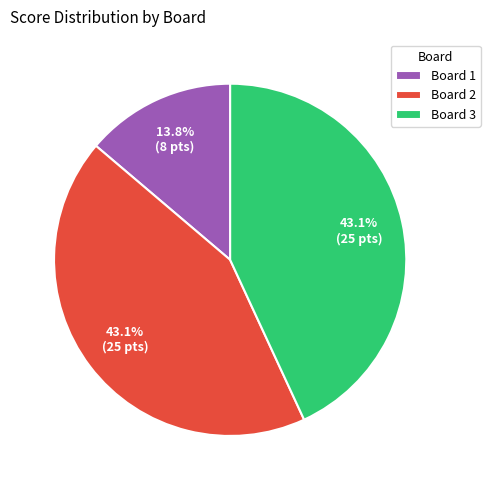

To the nearest percent, what is the combined percentage of Board 1 and Board 3?

57%